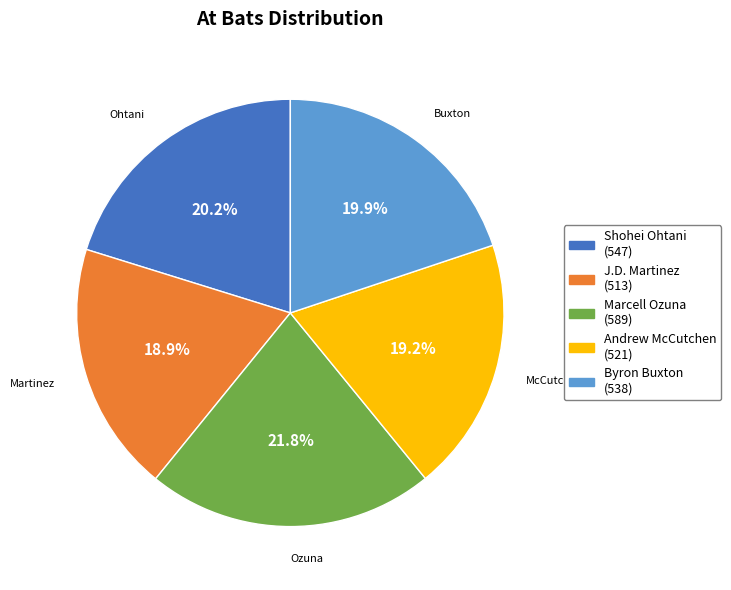

Does any single category account for the majority?

No